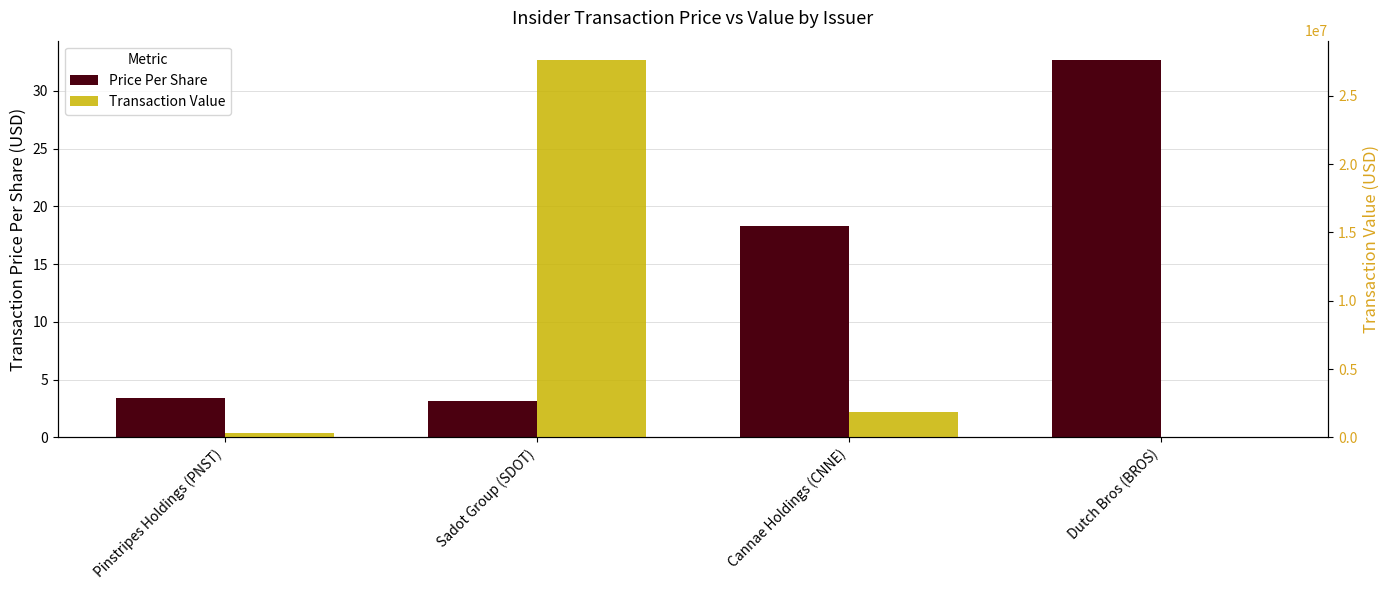

Reading left to right, list all the values displayed in this chart.

transactionPricePerShare: Pinstripes Holdings (PNST)=3.4	Sadot Group (SDOT)=3.1	Cannae Holdings (CNNE)=18.3	Dutch Bros (BROS)=32.7
transactionValue: Pinstripes Holdings (PNST)=343000.0	Sadot Group (SDOT)=27661450.0	Cannae Holdings (CNNE)=1833815.0	Dutch Bros (BROS)=44649.0